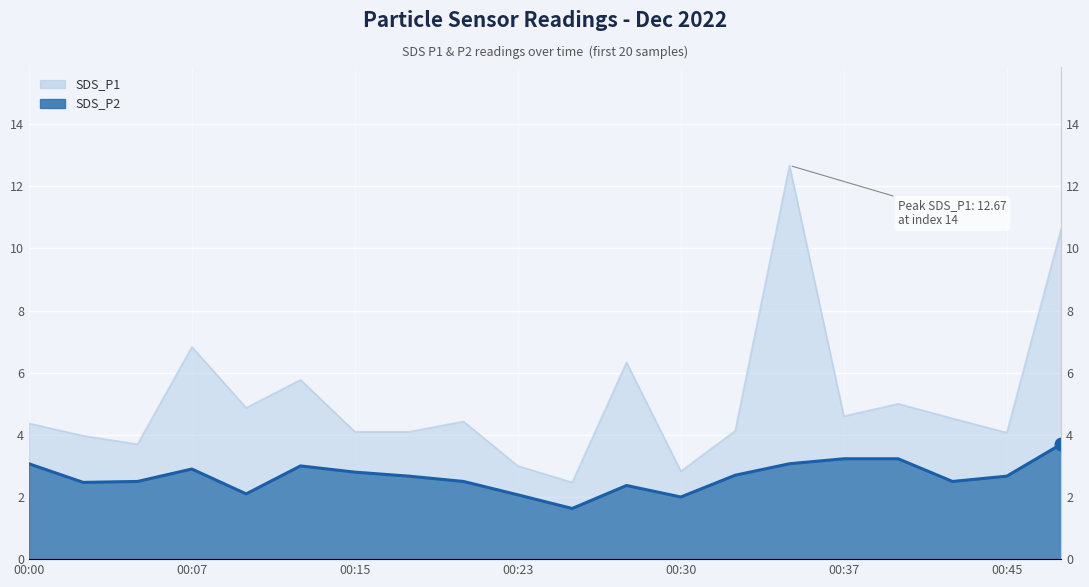

Read the SDS_P1 value at 00:30.

2.8